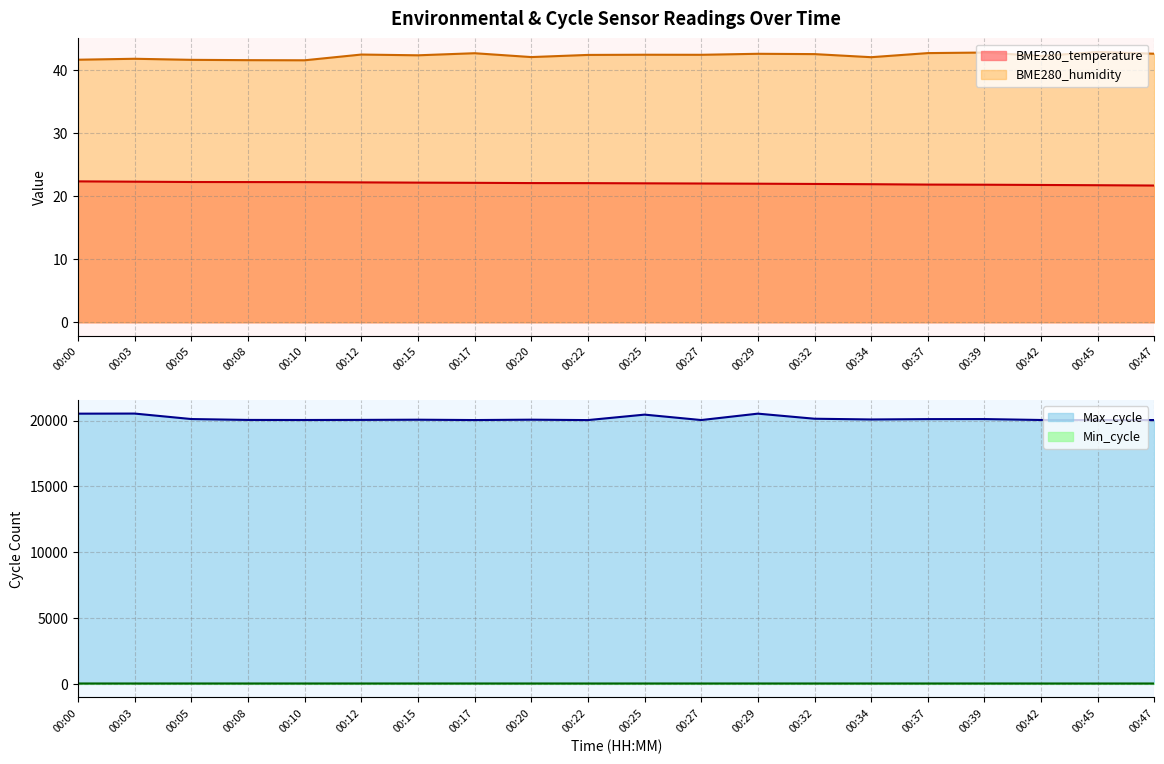

True or false: BME280_temperature and BME280_humidity intersect in this chart.

False